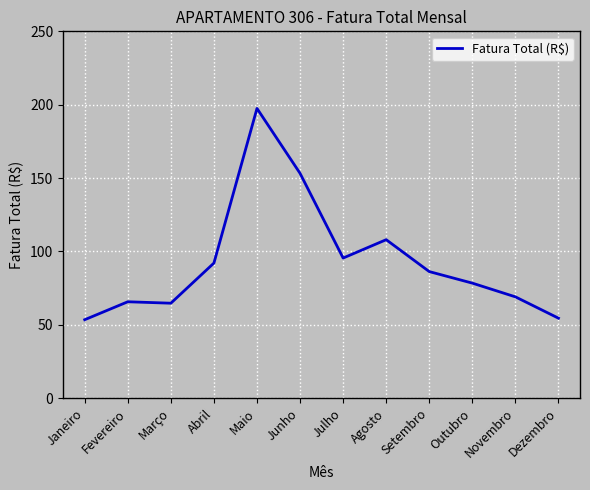

How many lines are shown in the chart?

1